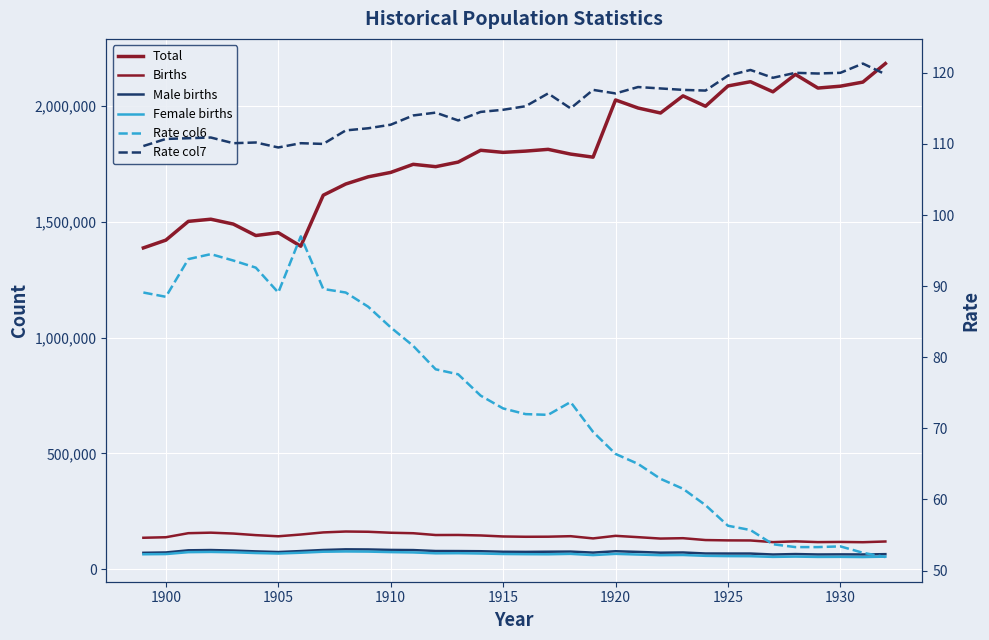

How many categories are shown in the chart?

34